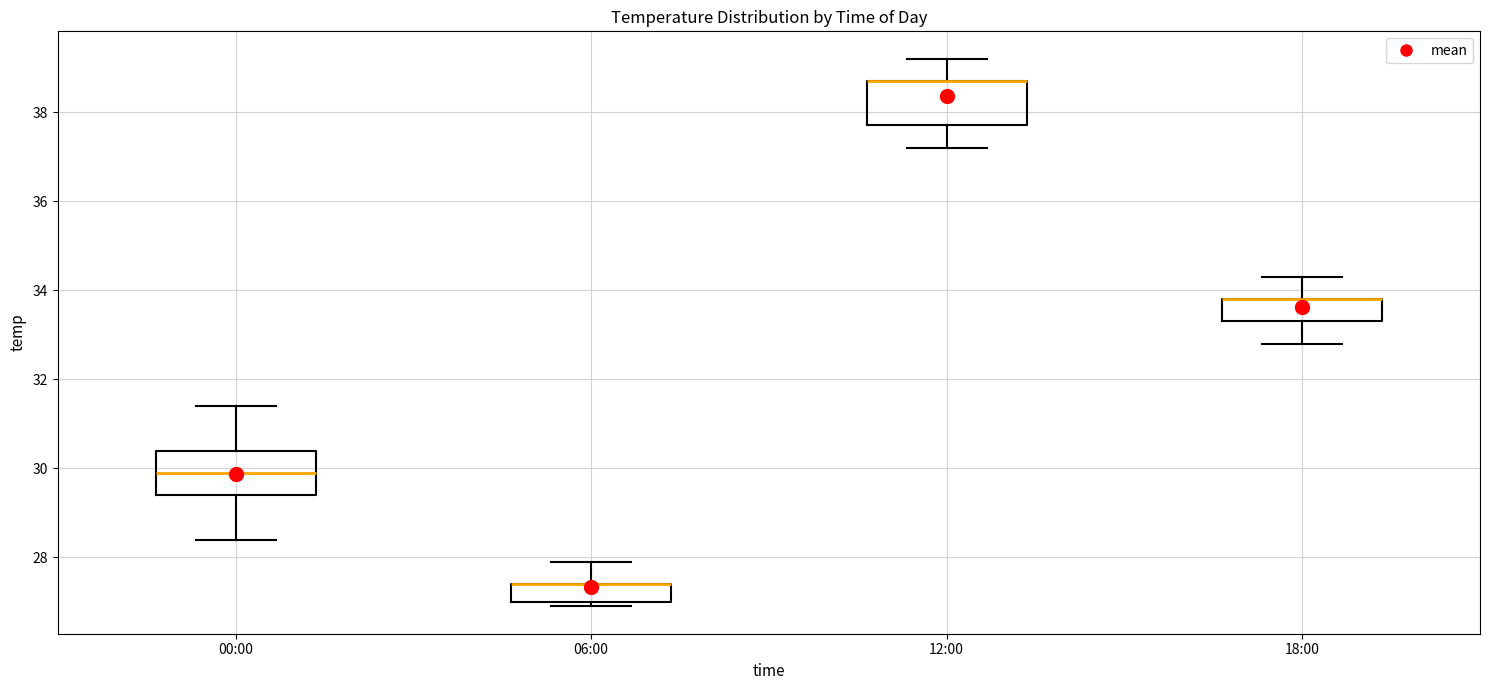

Reading left to right, transcribe this box plot: for each box, give where its median line is, the range the box spans, and where its two whiskers end, as read against the y-axis. The values are not printed on the chart, so give them approximately, as read against the axis.

00:00: median 30.0, box 29.4 to 30.4, whiskers 28.4 to 31.4
06:00: median 27.4 (drawn on the box's upper edge), box 27.0 to 27.4, whiskers 27.0 (just below the box's lower edge) to 28.0
12:00: median 38.8 (drawn on the box's upper edge), box 37.8 to 38.8, whiskers 37.2 to 39.2
18:00: median 33.8 (drawn on the box's upper edge), box 33.4 to 33.8, whiskers 32.8 to 34.4